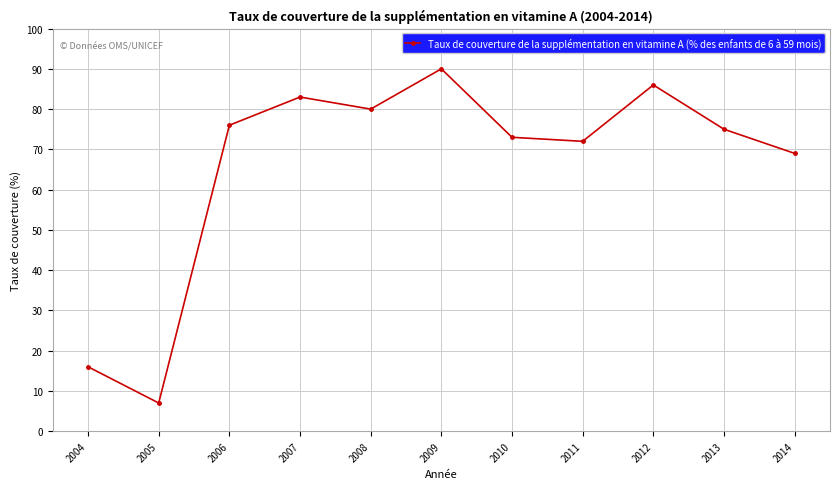

What is the value of the 9th point from the left?

86